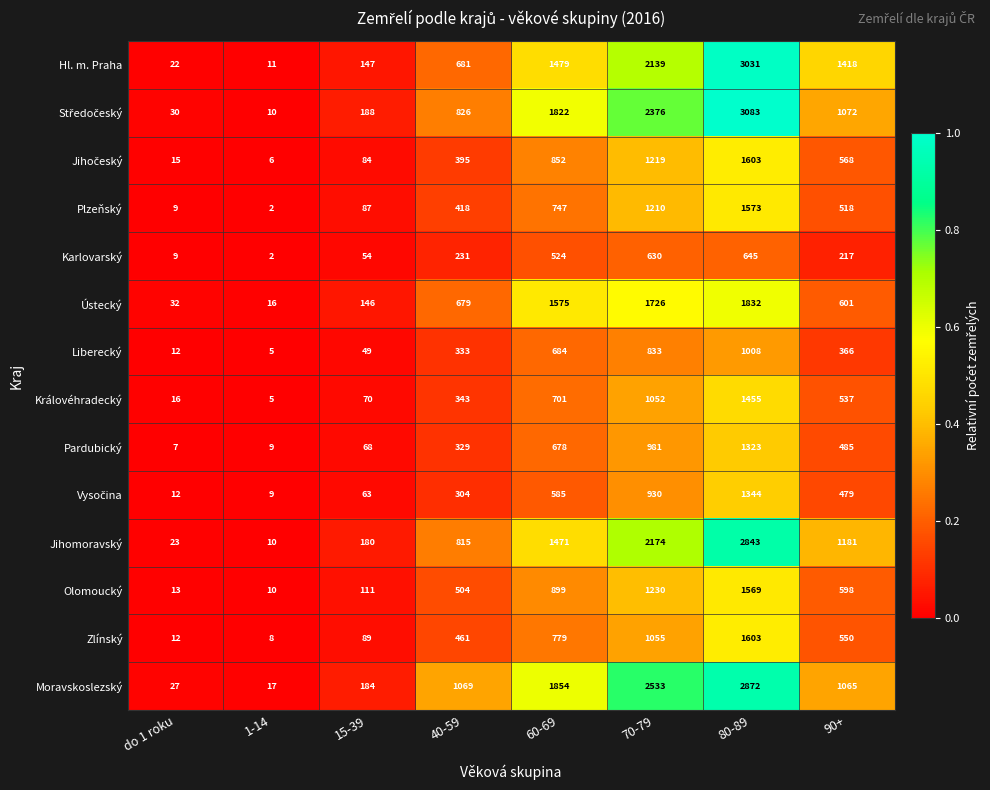

At which category is the sum across all series the highest?

80-89